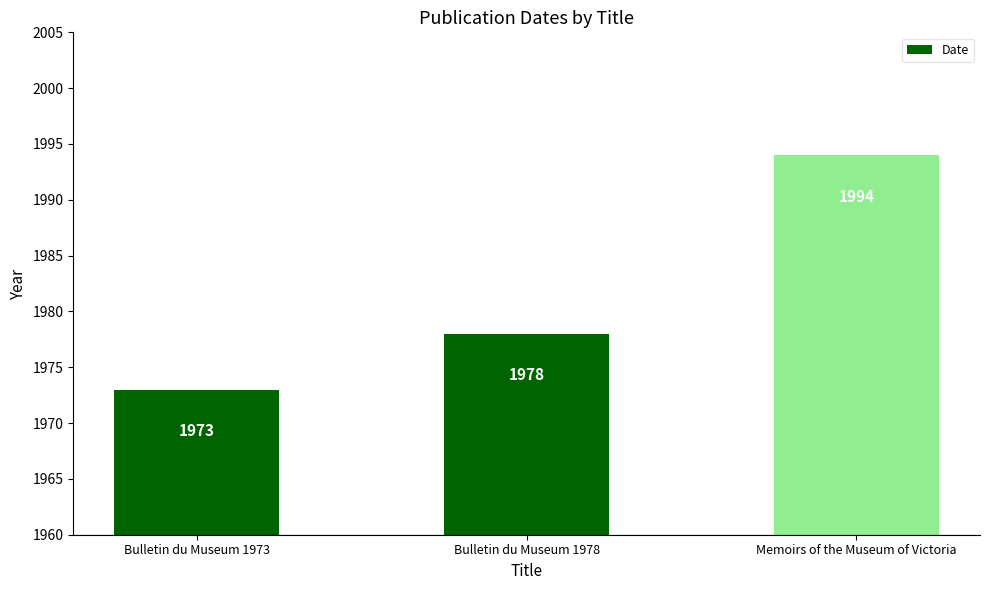

What is the label of the 2nd bar from the left?

Bulletin du Museum 1978